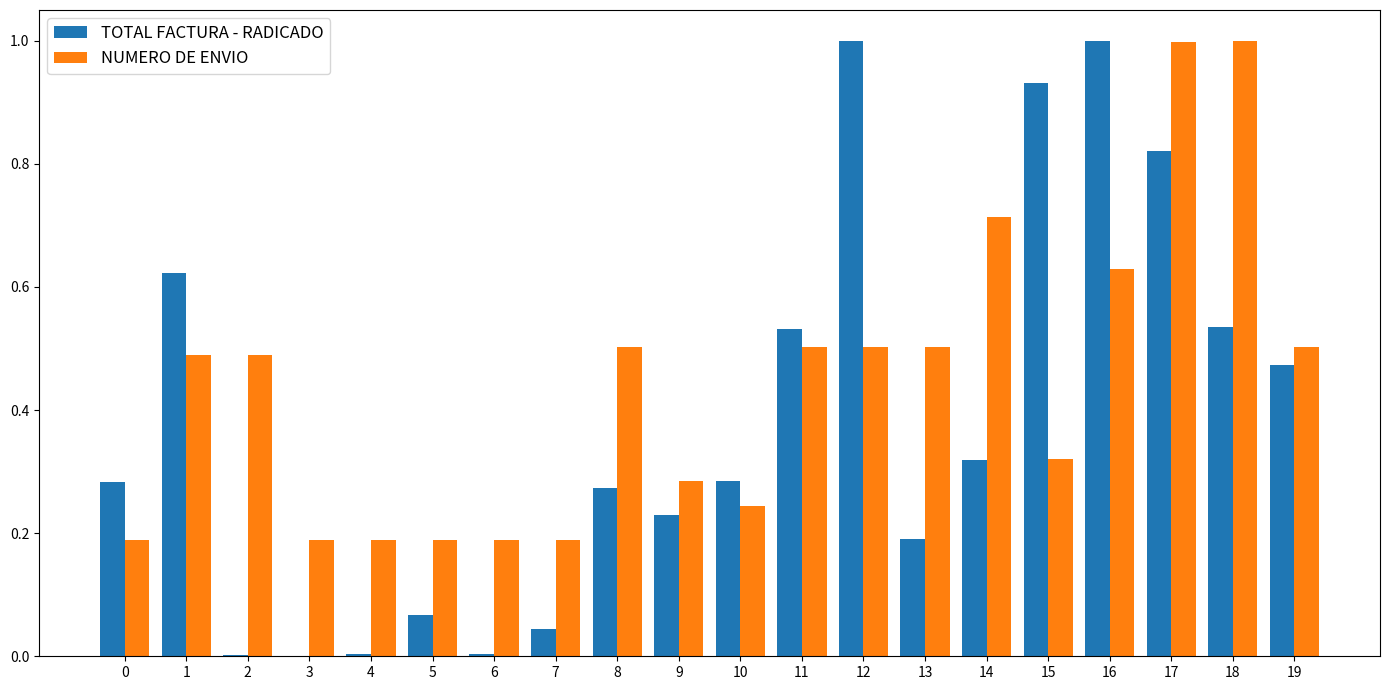

Which series changed the most between 11 and 12?

TOTAL FACTURA - RADICADO